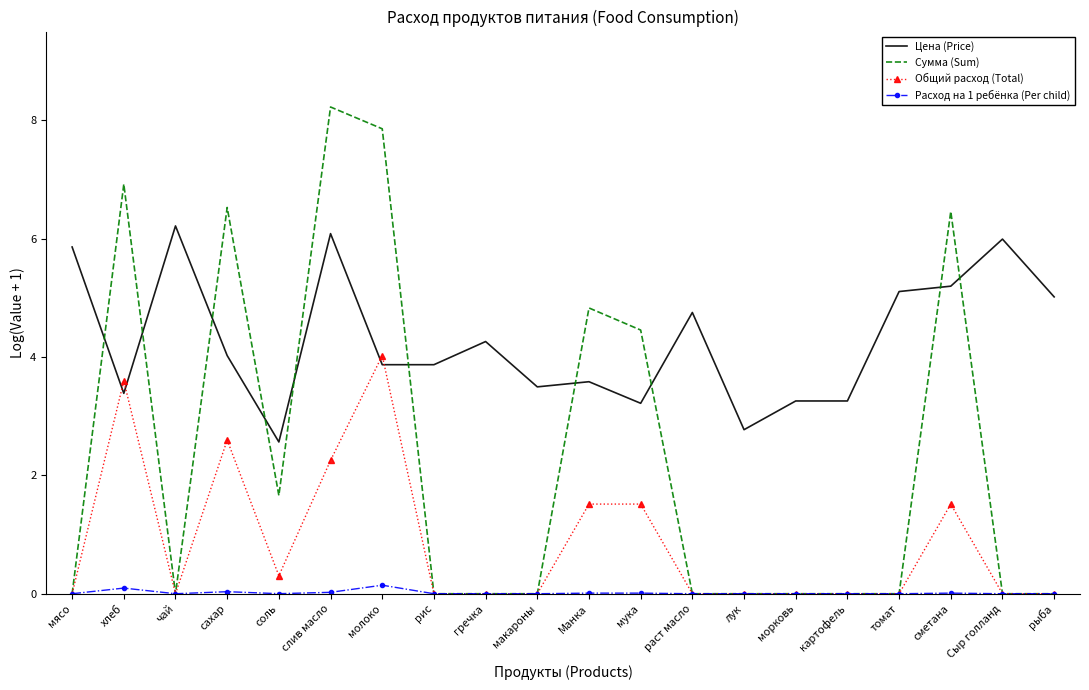

Which series has the largest total across all categories?

Цена (Price)